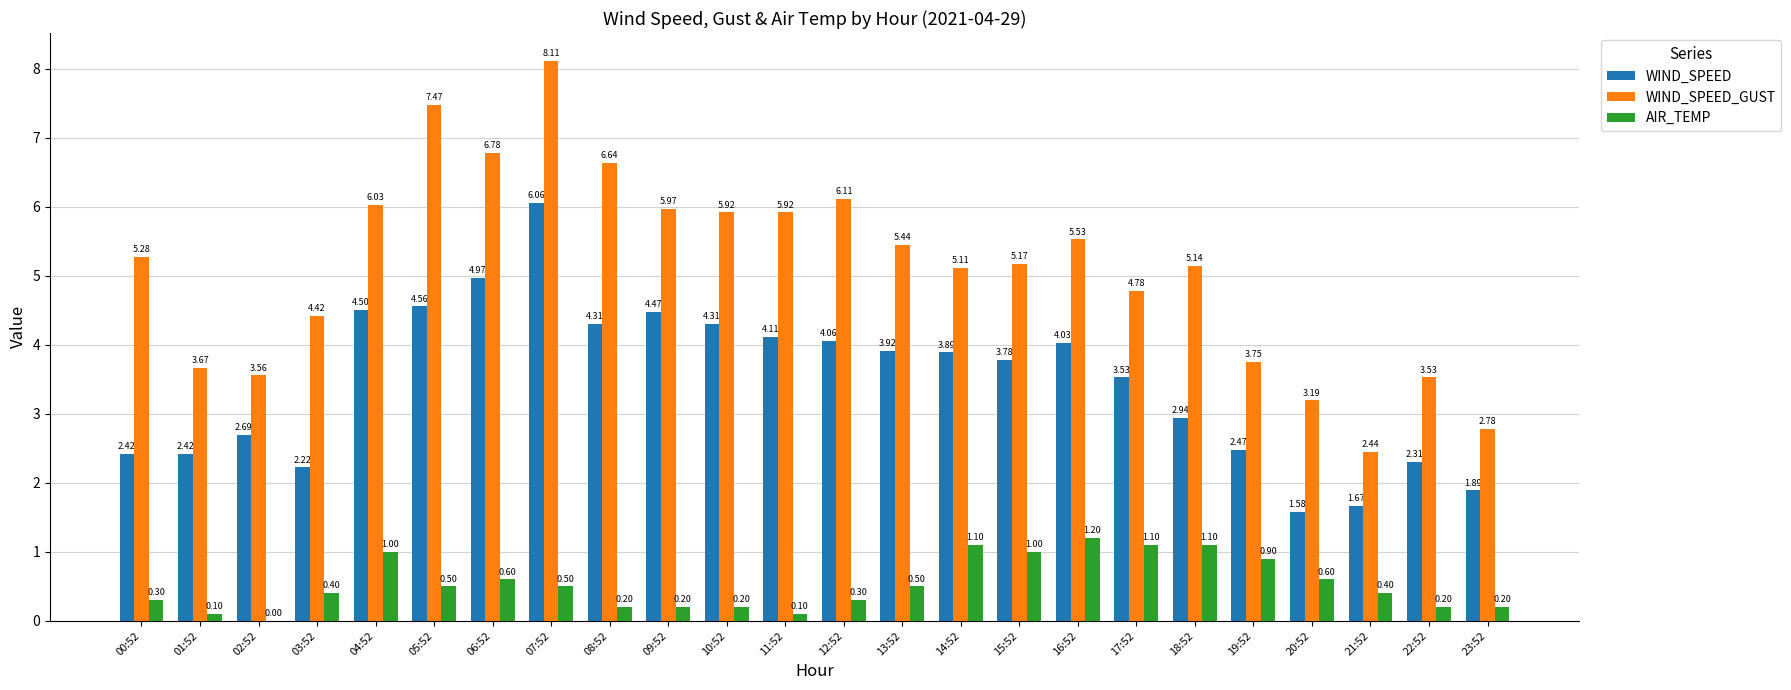

How many series are shown in this chart?

3